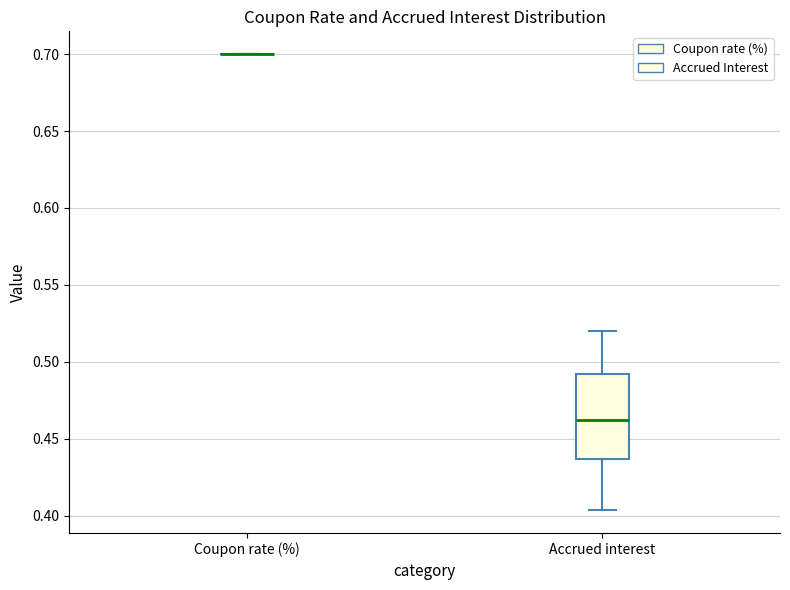

Reading left to right, read every box against the y-axis: the position of its median line, the range the box covers, and the ends of its whiskers. The values are not printed on the chart, so give them approximately, as read against the axis.

Coupon rate (%): box collapsed to a line at 0.700, whiskers 0.700 to 0.700
Accrued interest: median 0.460, box 0.435 to 0.490, whiskers 0.405 to 0.520